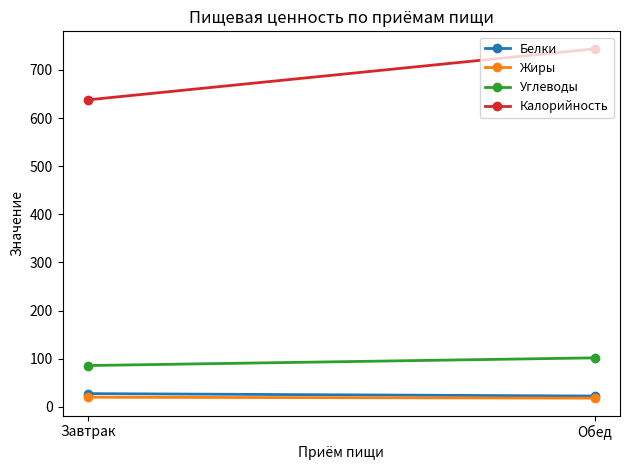

Read the Жиры value at Завтрак.

20.1